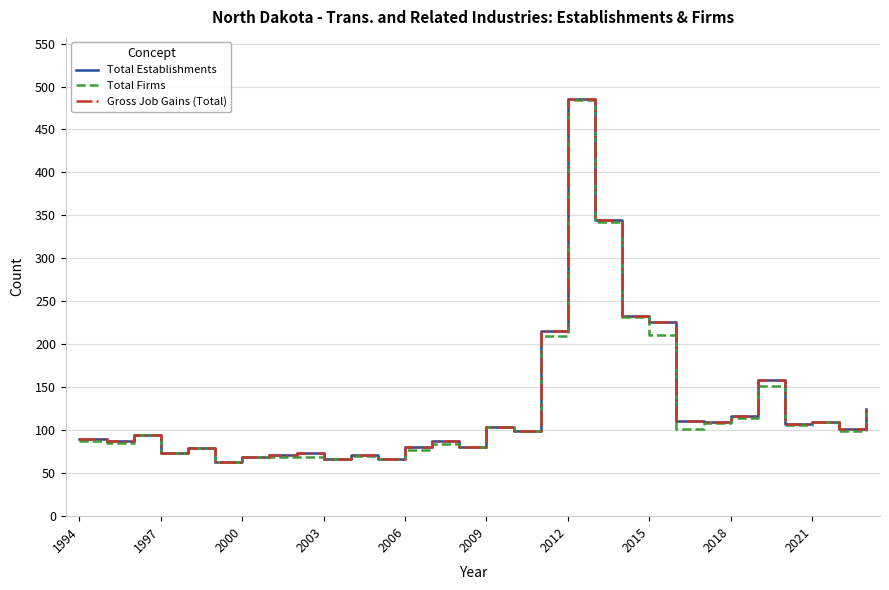

Does the chart display data point markers on the line(s)?

No